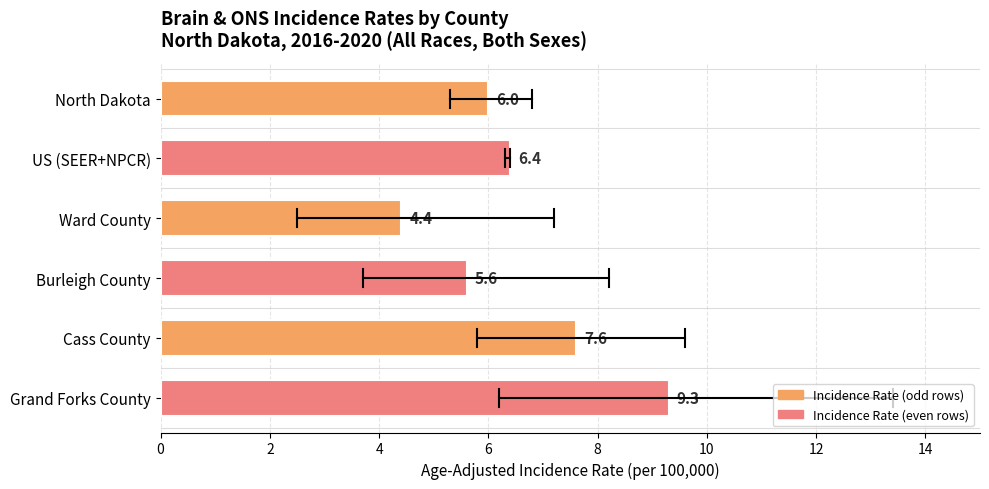

List the labels in order of value, smallest first.

Ward County, Burleigh County, North Dakota, US (SEER+NPCR), Cass County, Grand Forks County